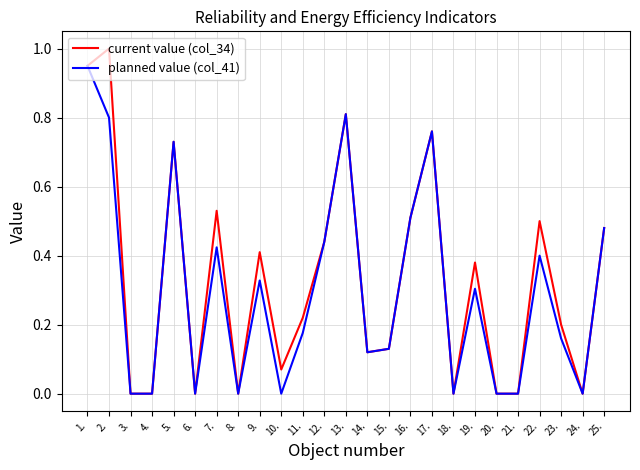

What is the sum of all planned value (col_41) values?

7.5